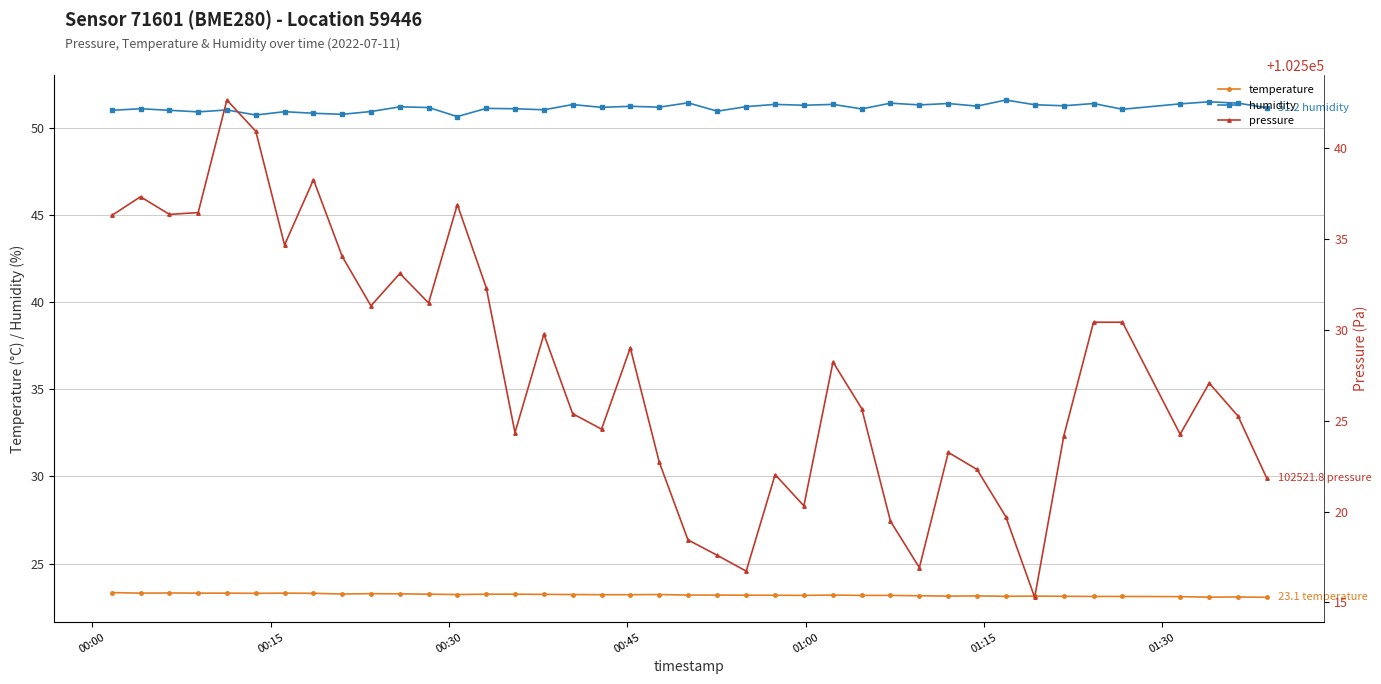

What is the value of the temperature point at the 35th from the left?

23.1